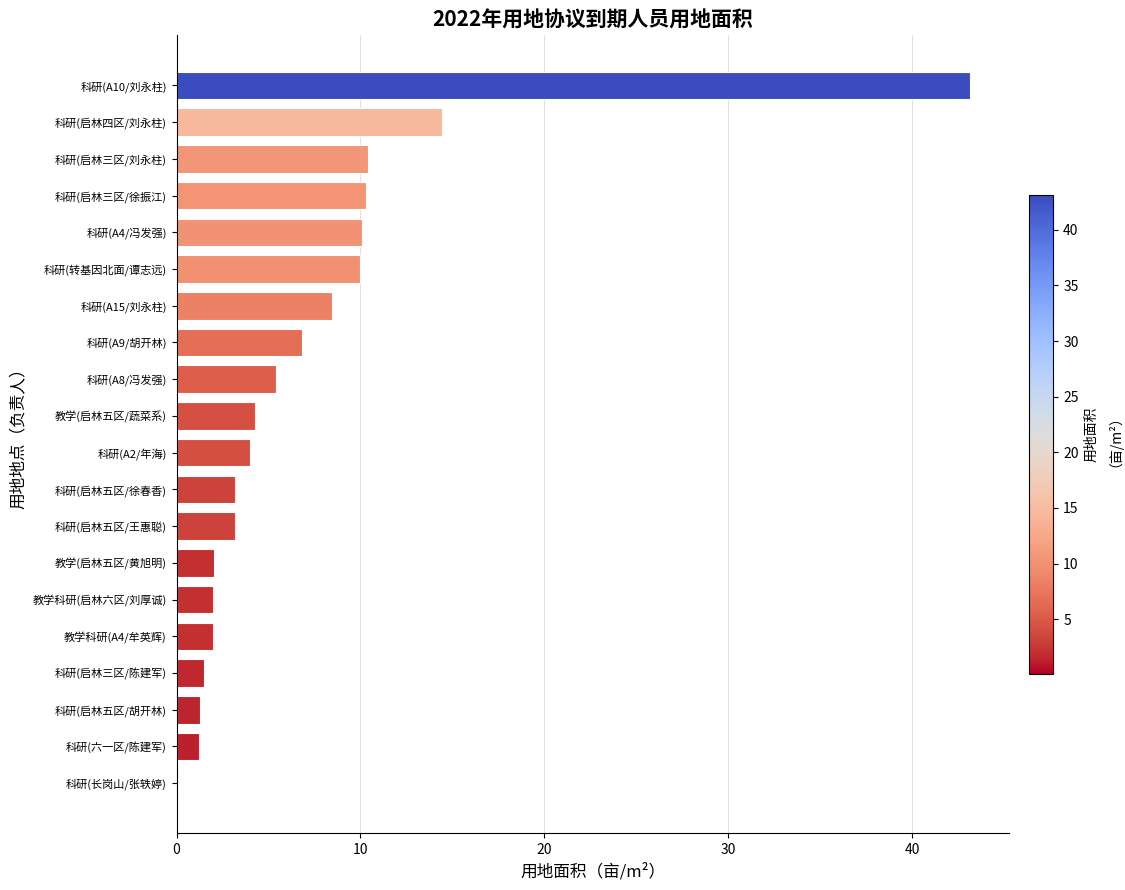

Count the number of data series in this chart.

1